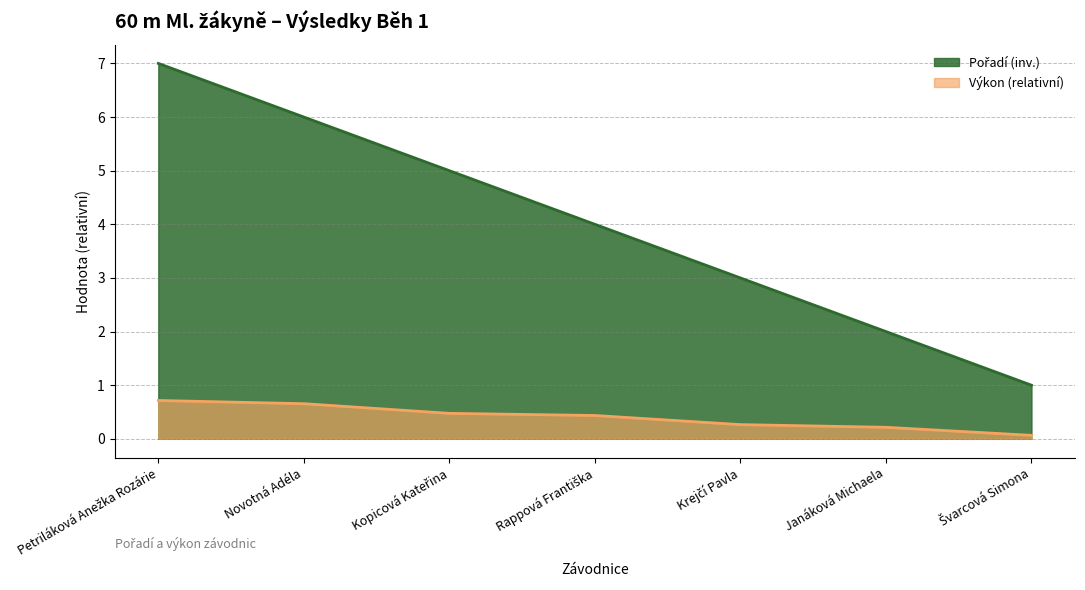

Reading left to right, what are all the values shown in this chart?

Petriláková Anežka Rozárie=7	Novotná Adéla=6	Kopicová Kateřina=5	Rappová Františka=4	Krejčí Pavla=3	Janáková Michaela=2	Švarcová Simona=1